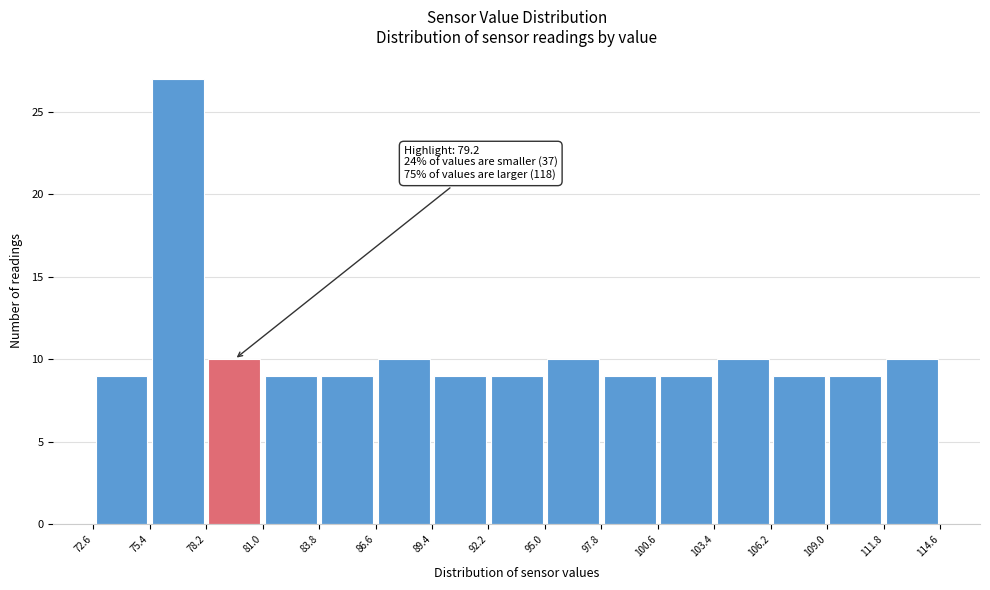

Over which range of the x-axis is the bar tallest?

75.4 to 78.2